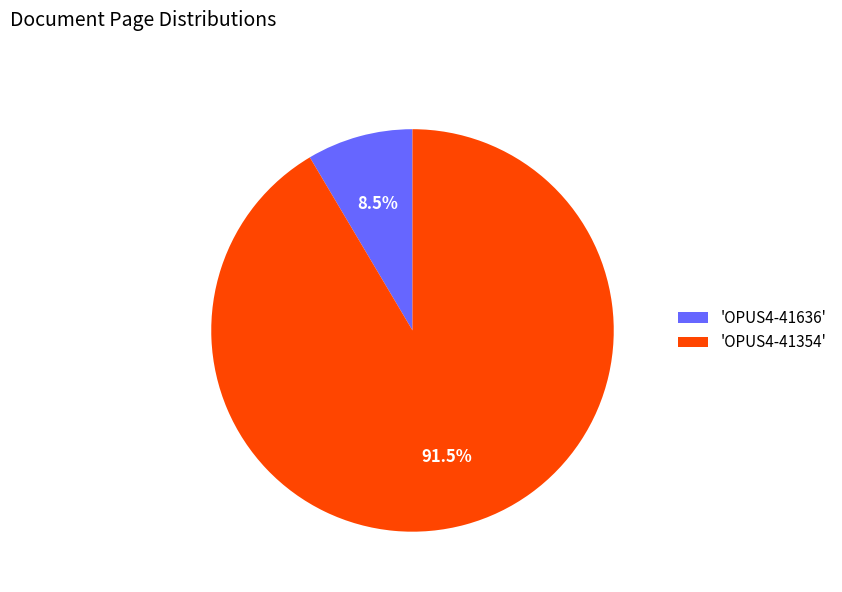

Between 'OPUS4-41636' and 'OPUS4-41354', which is larger?

'OPUS4-41354'